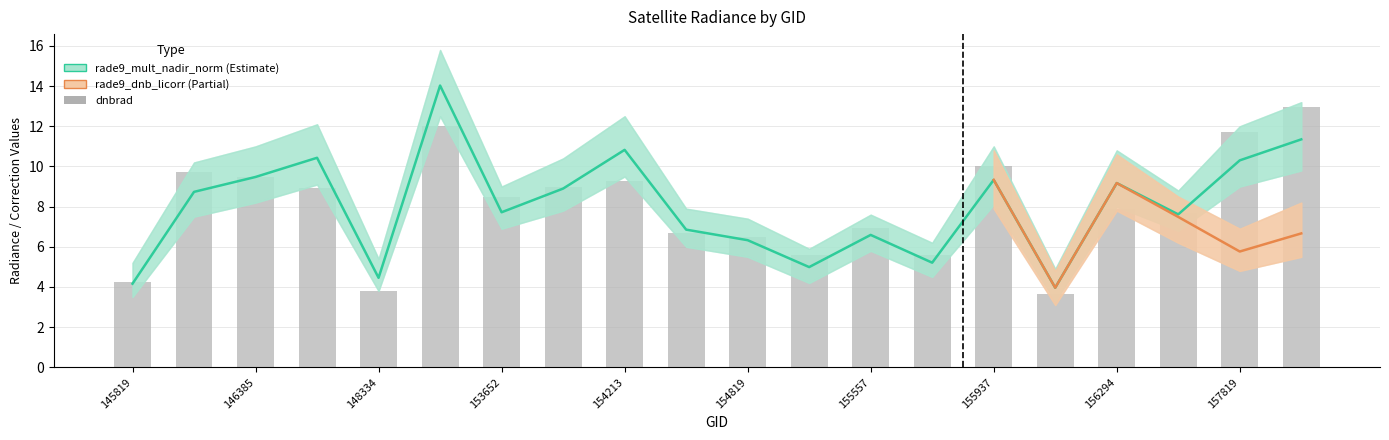

Read the dnbrad value at 155937.

10.0